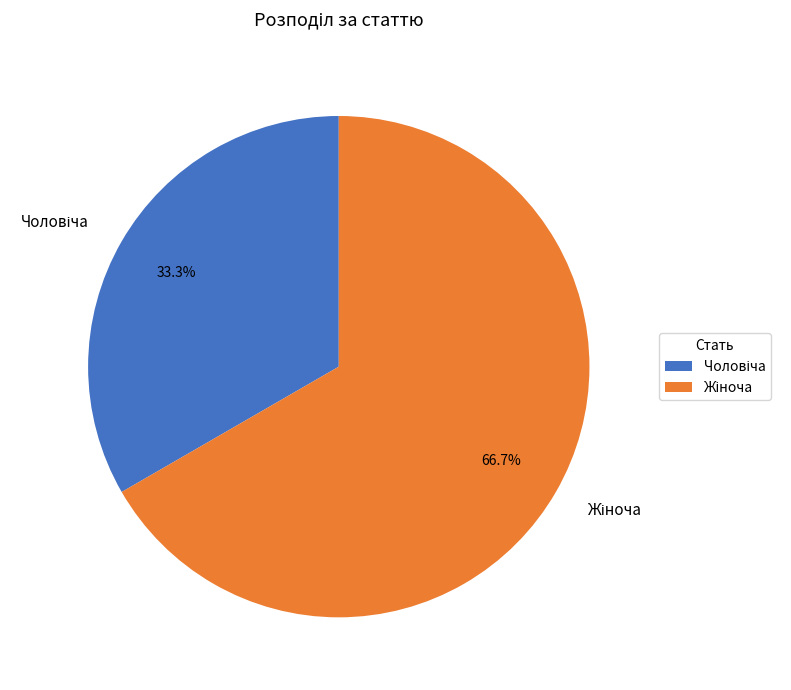

Is there any slice that represents more than half of the pie?

Yes